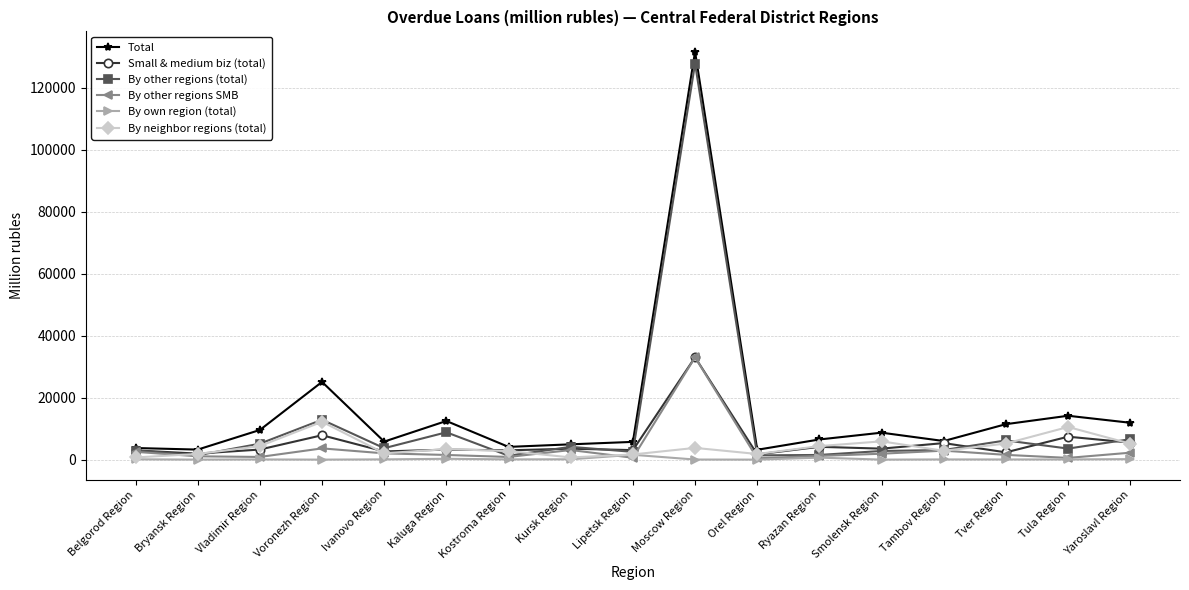

At which label is Small & medium biz (total) closest to 17364?

Voronezh Region